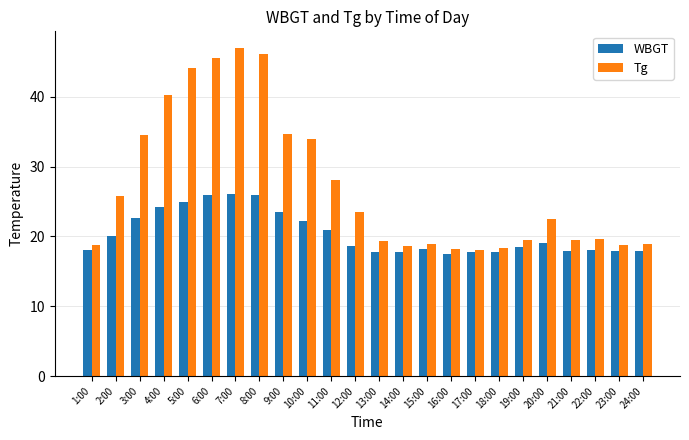

Which series has the largest range (max minus min)?

Tg